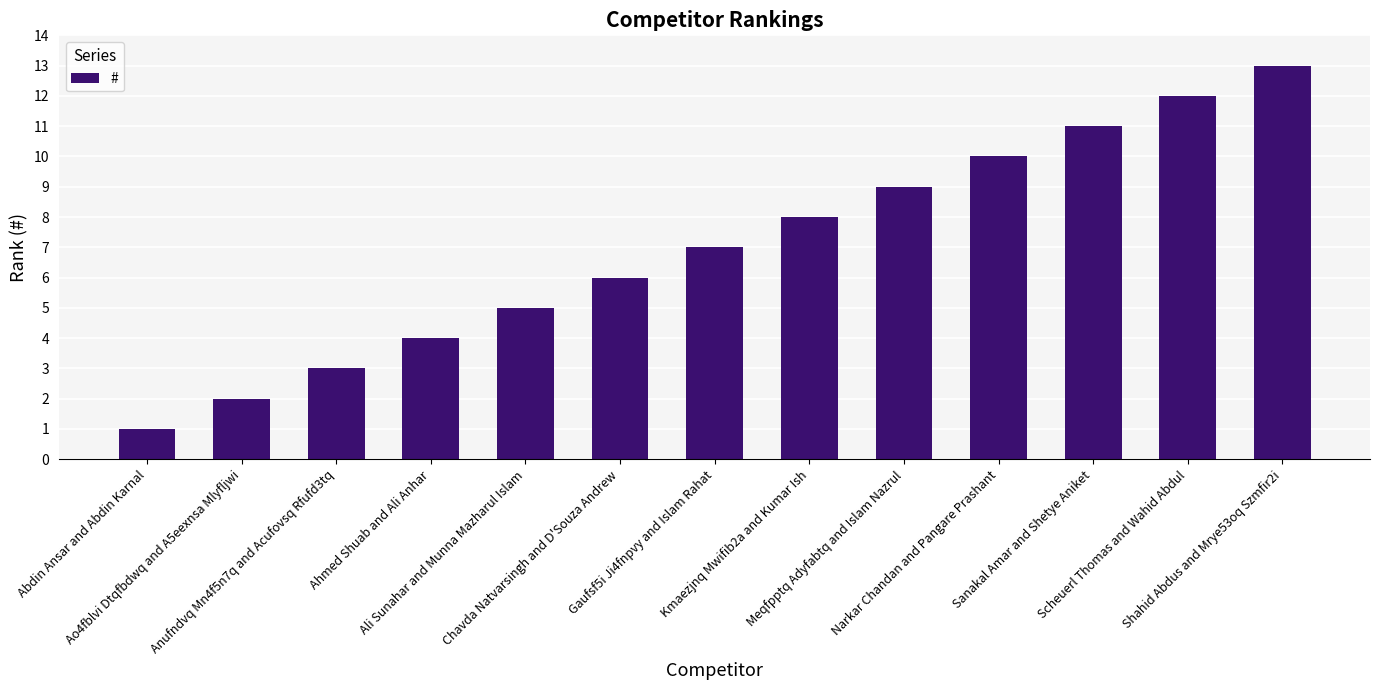

Which category has the lowest value across all series?

Abdin Ansar and Abdin Karnal